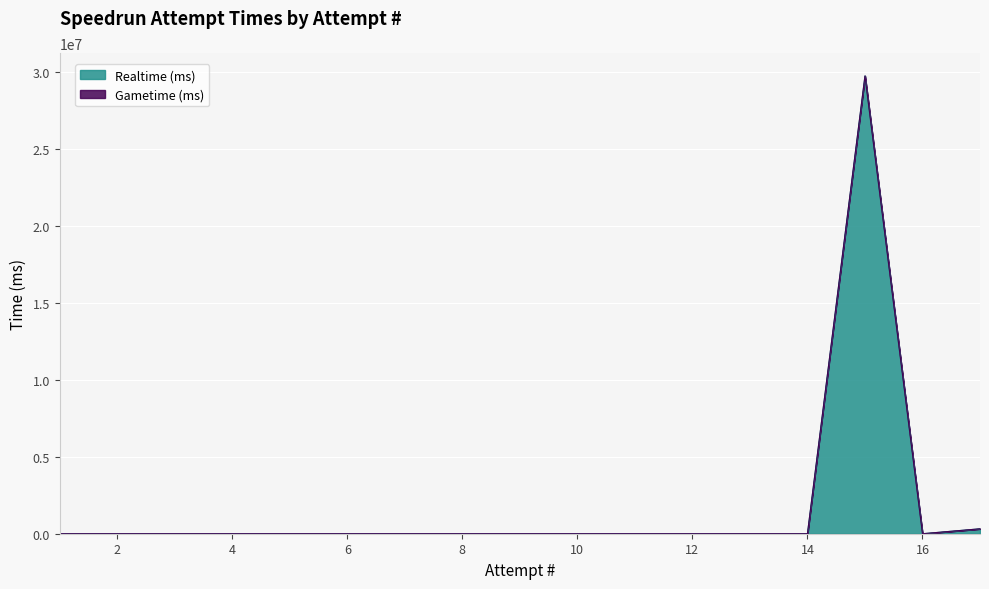

What is the maximum value for Realtime (ms)?

29714268